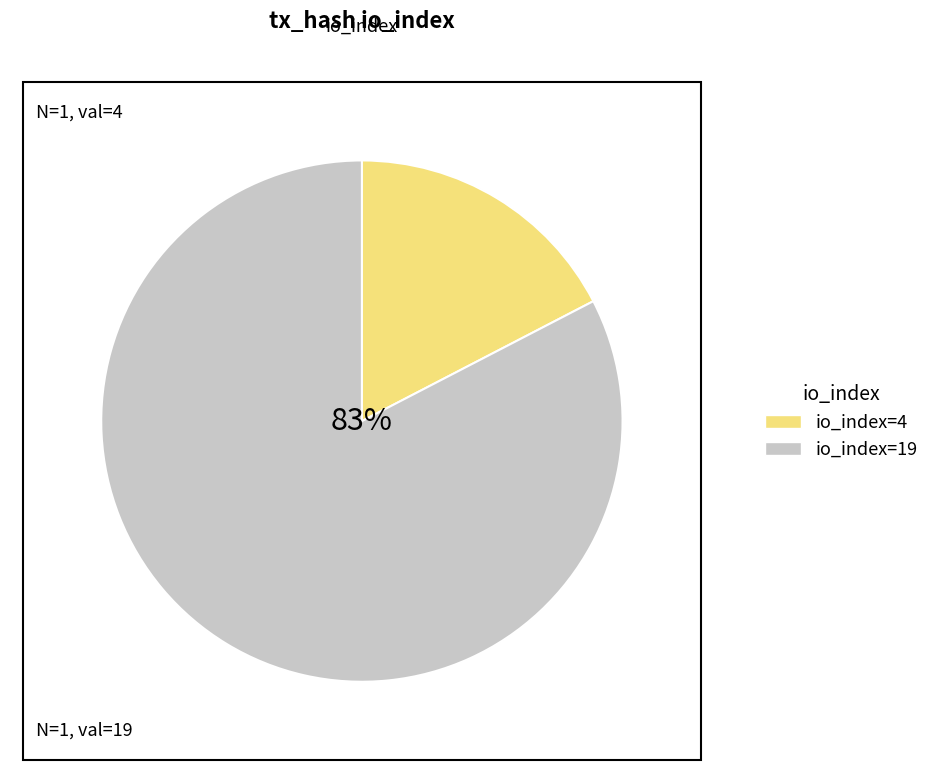

Is the sum of io_index=4 and io_index=19 greater than half?

Yes